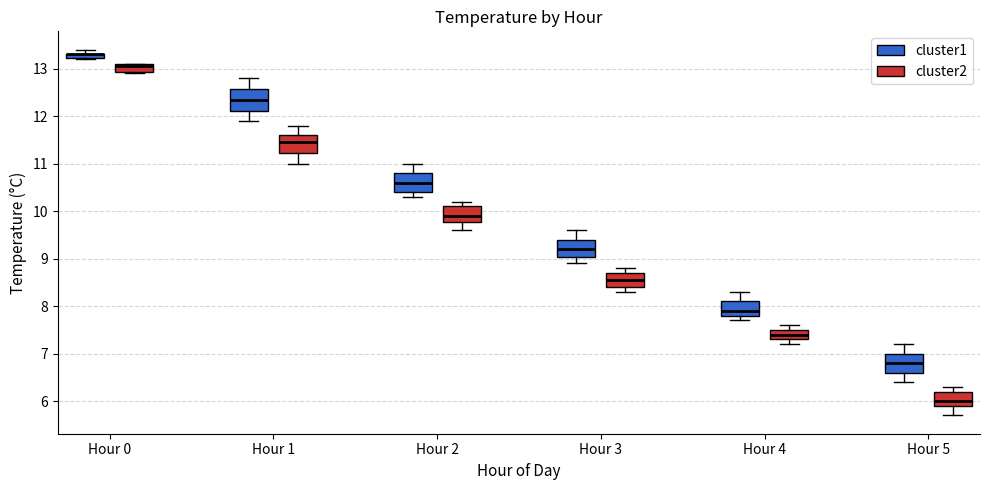

Where does the median line of the box for Hour 1 (cluster1) sit on the y-axis? The values are not printed on the chart, so give them approximately, as read against the axis.

12.4